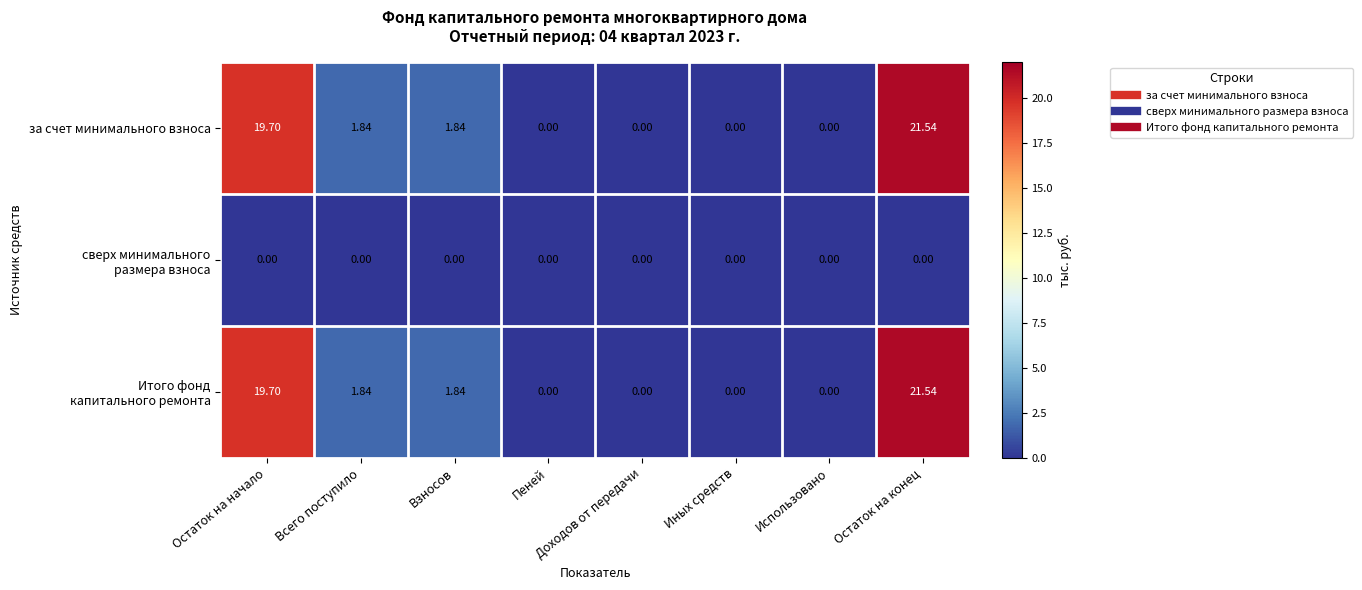

At which category is the sum across all series the highest?

Остаток на конец